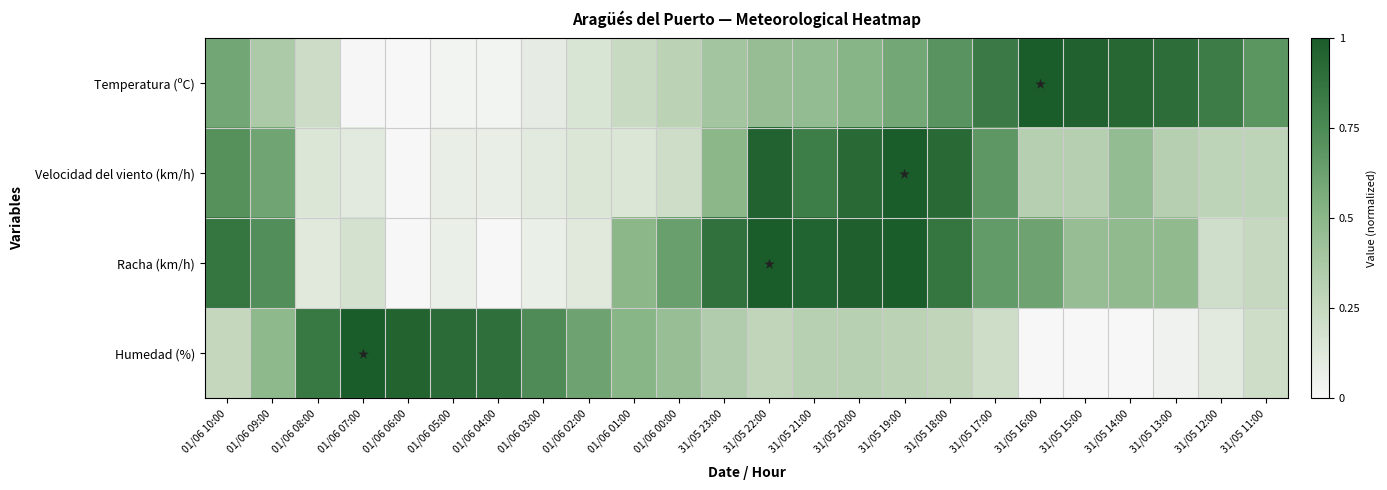

Rank the series by their maximum value, from lowest to highest.

Temperatura (ºC), Velocidad del viento (km/h), Racha (km/h), Humedad (%)